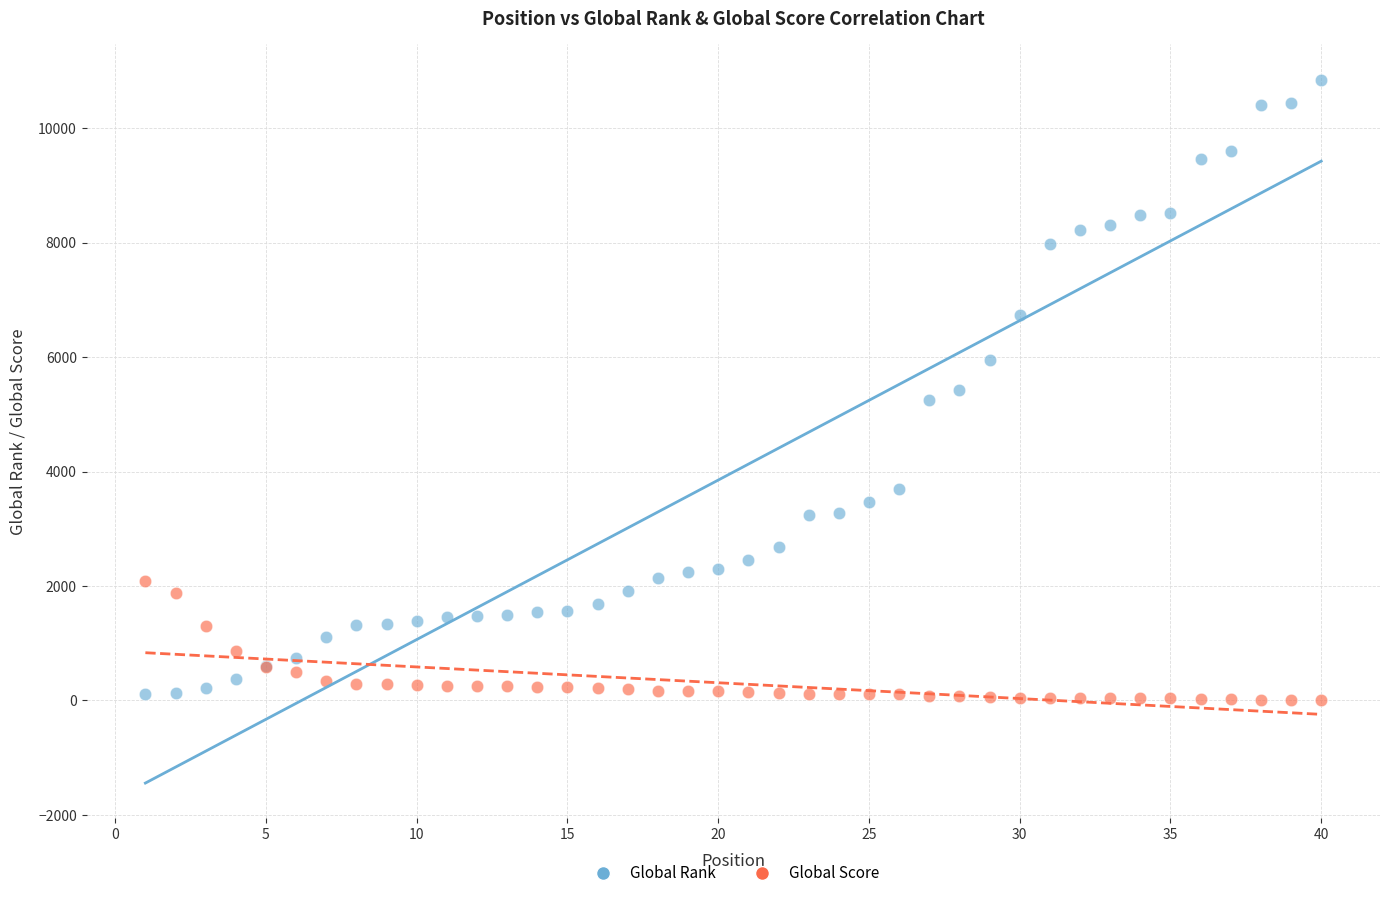

Which series has the widest spread of Y values?

Global Rank